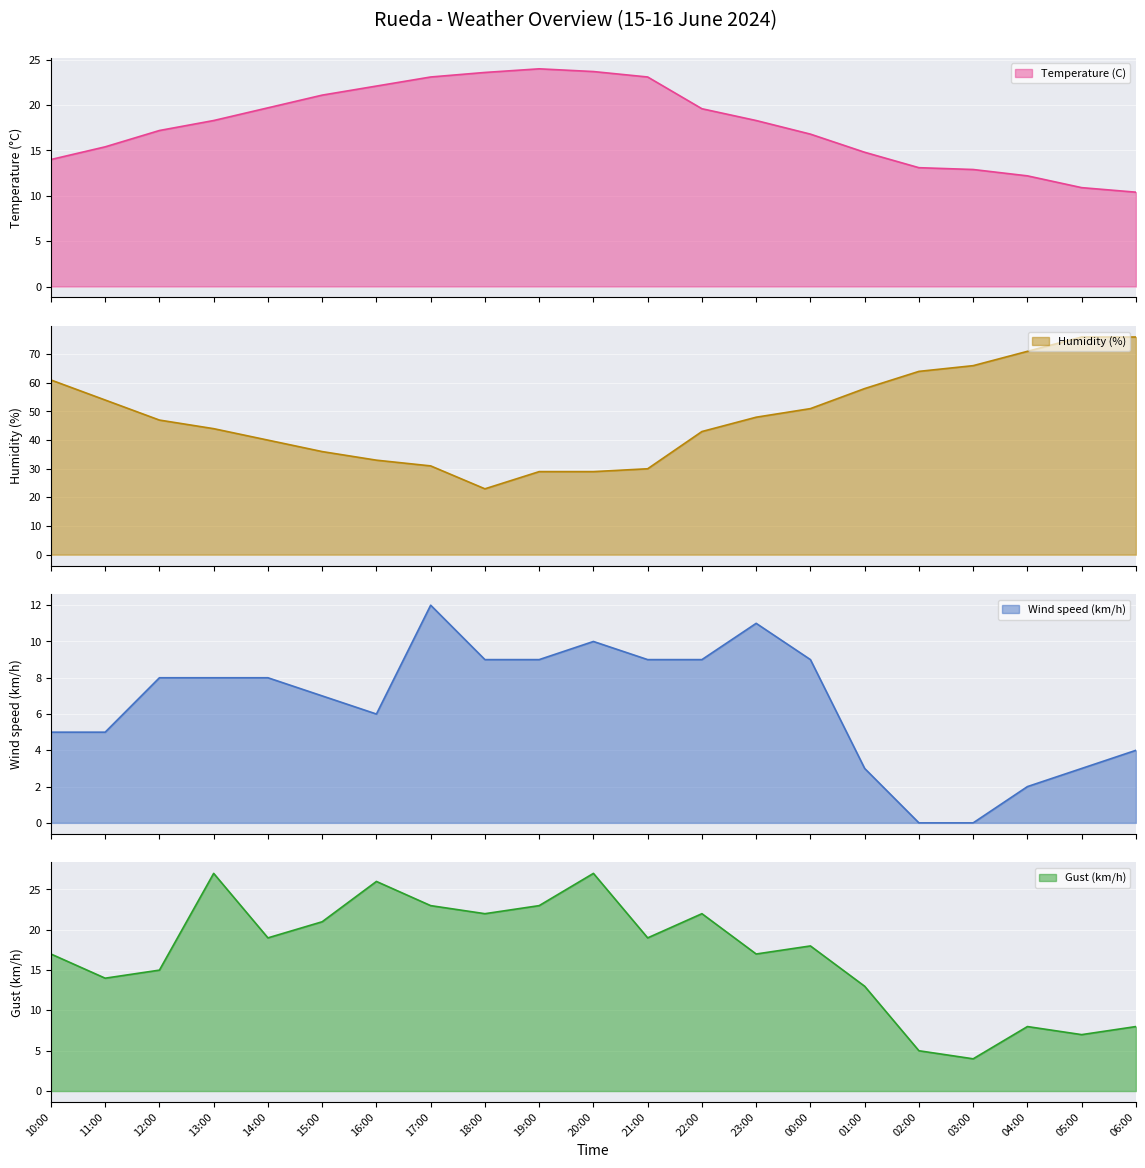

How many intersections are there between Gust (km/h) and Temperature (C)?

11